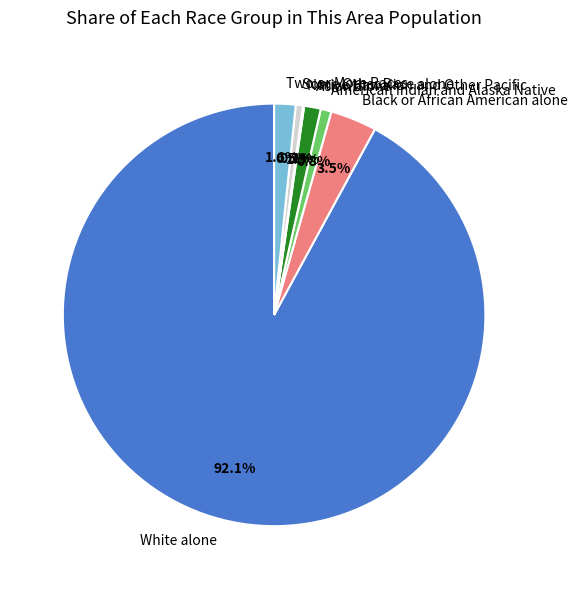

Between Asian alone and White alone, which is larger?

White alone